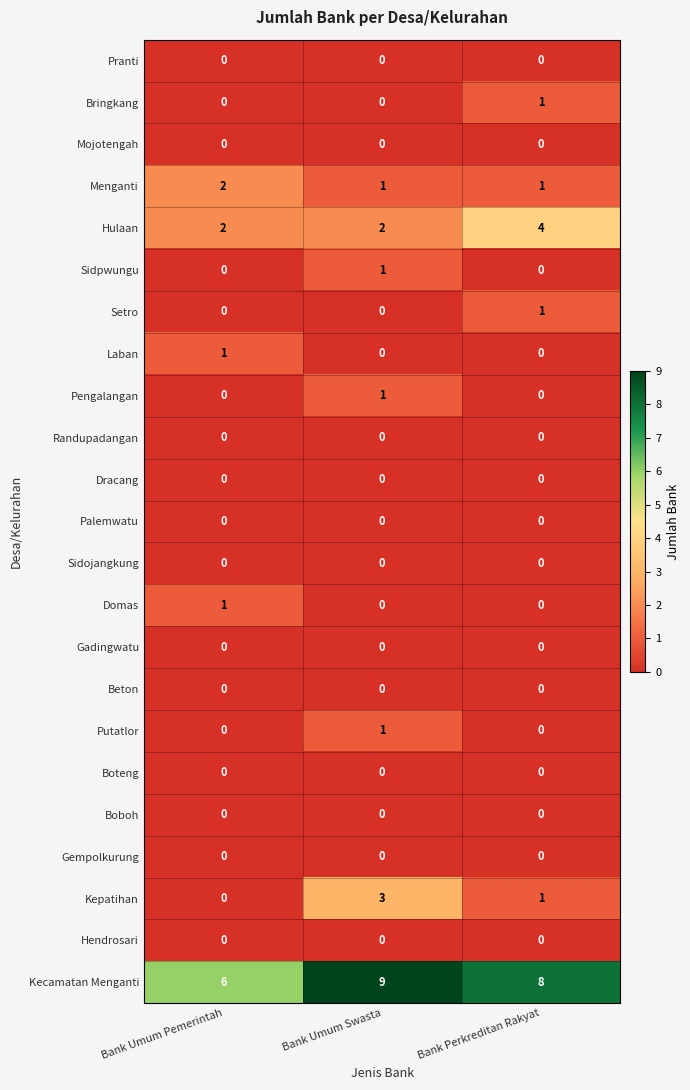

The Sidojangkung series shows 0 at Bank Umum Pemerintah. True or false?

True